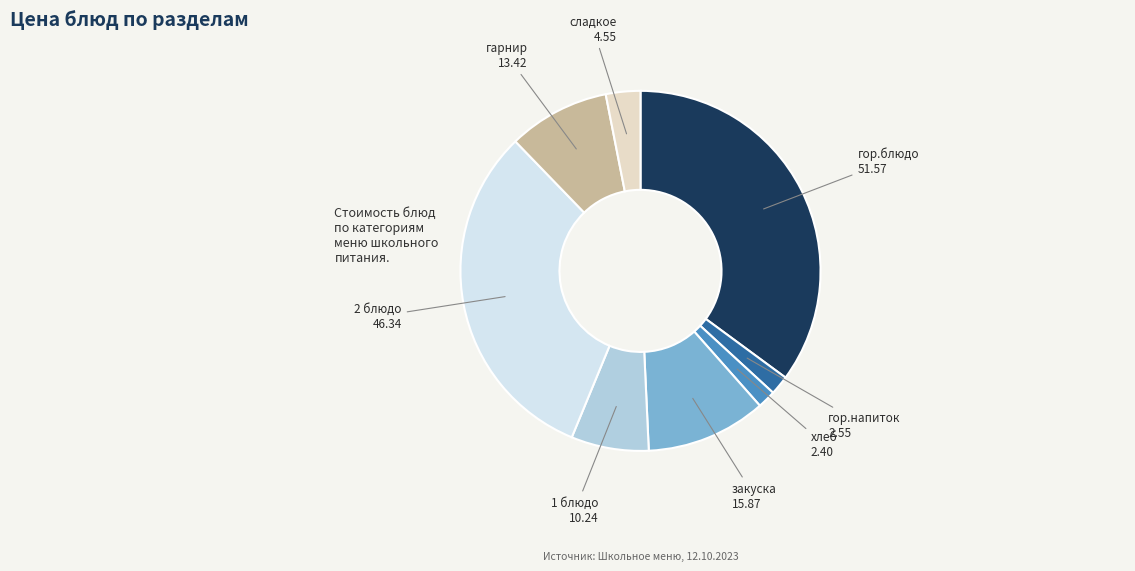

Count the number of slices in the pie.

8